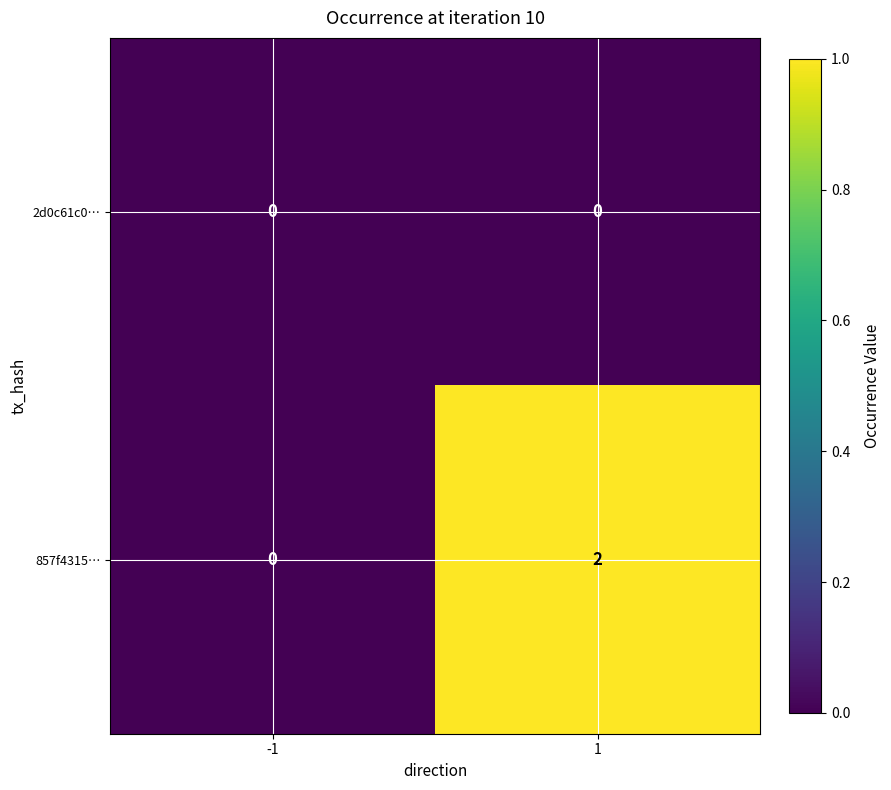

Rank the series by their average value, from highest to lowest.

857f4315…, 2d0c61c0…